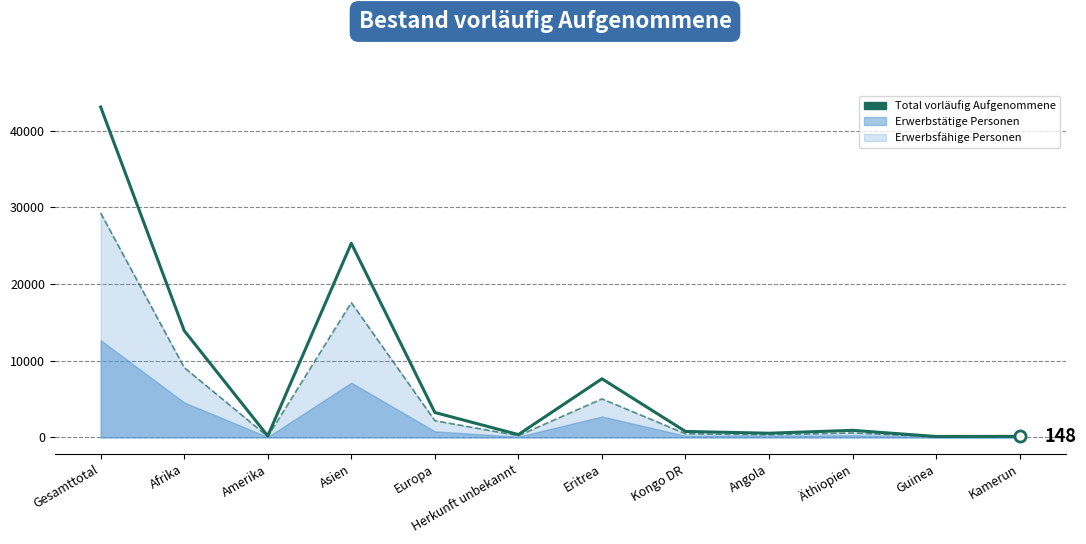

Approximately how many times larger is the value at Äthiopien compared to Kamerun?

6.3